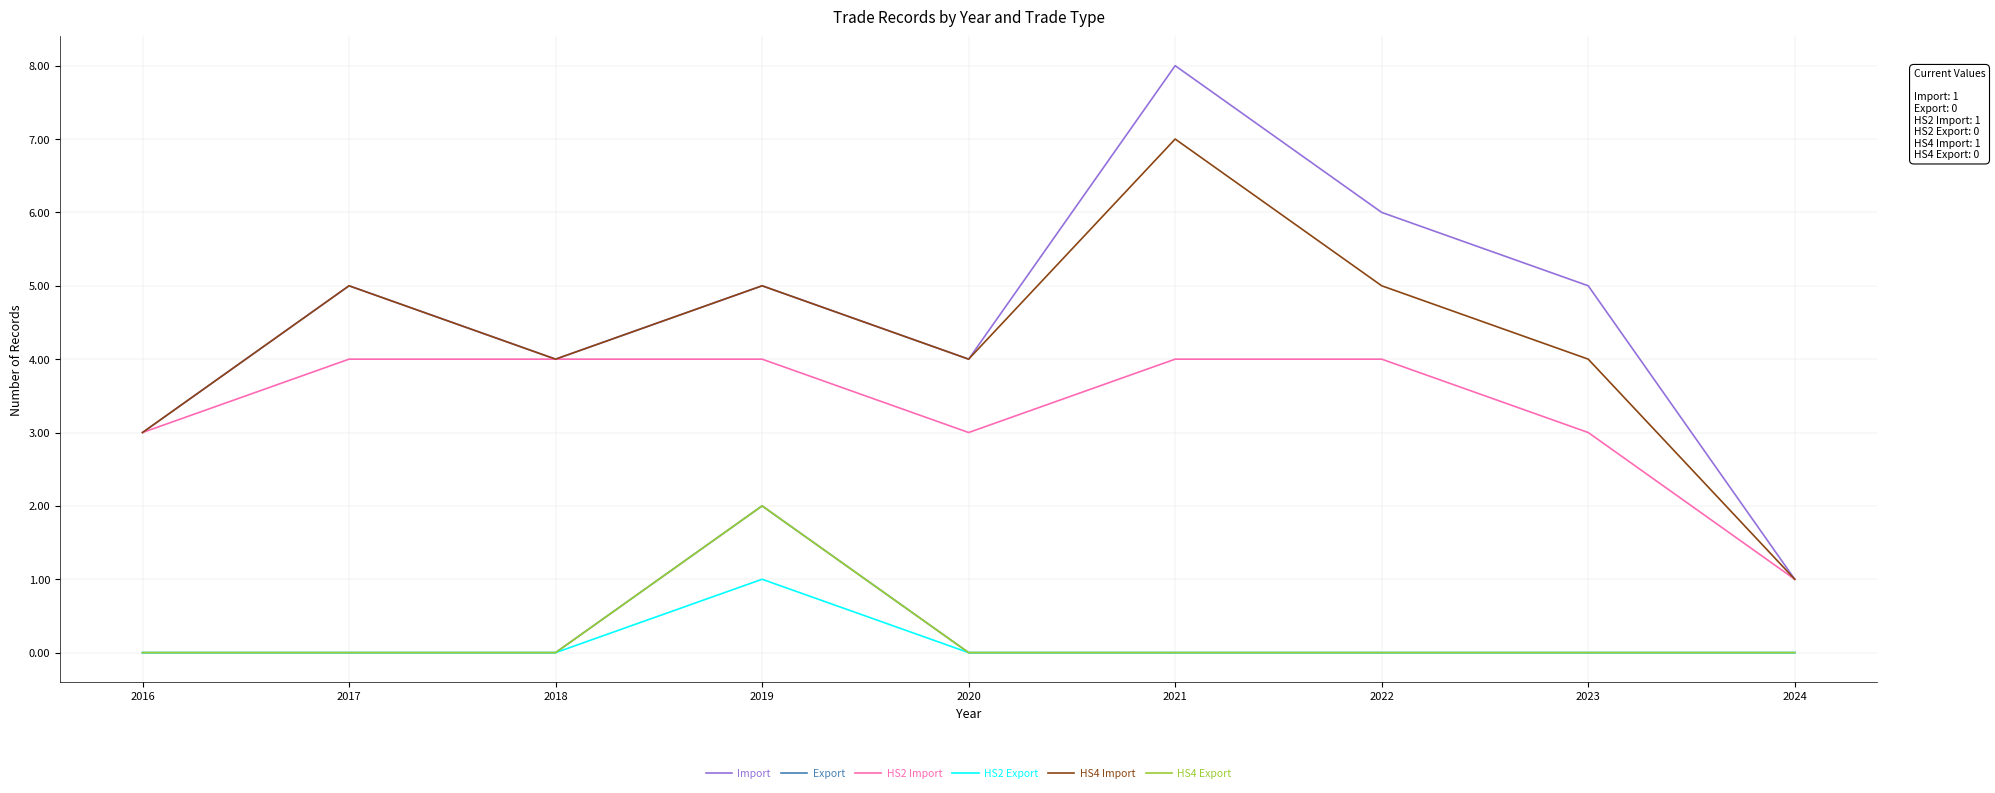

Is the value of HS2 Import at 2022 greater than the value of HS2 Export at 2019?

Yes